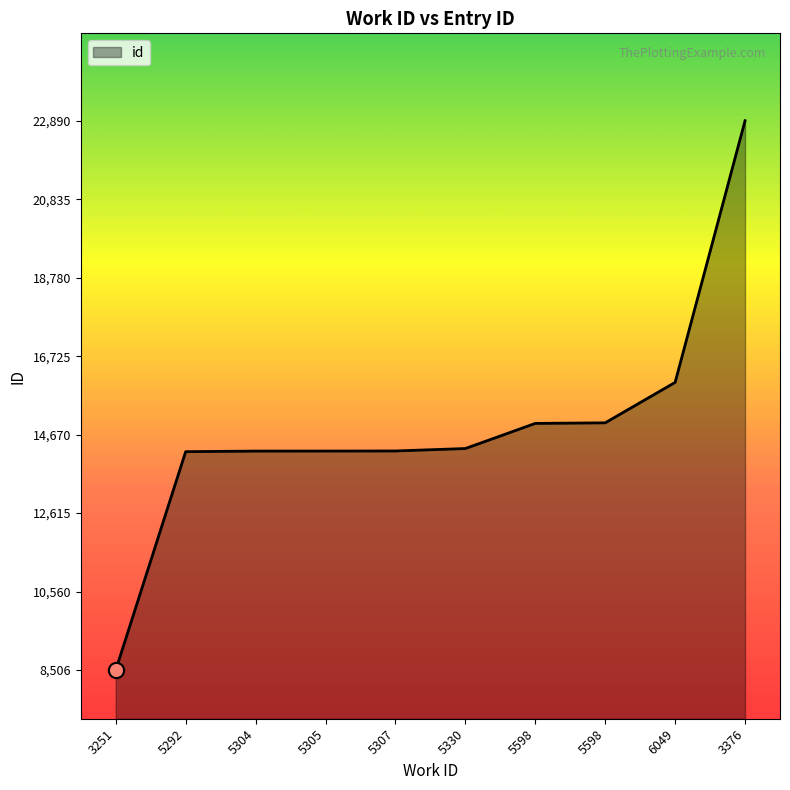

What is the change in value from 5304 to 6049?

+1799